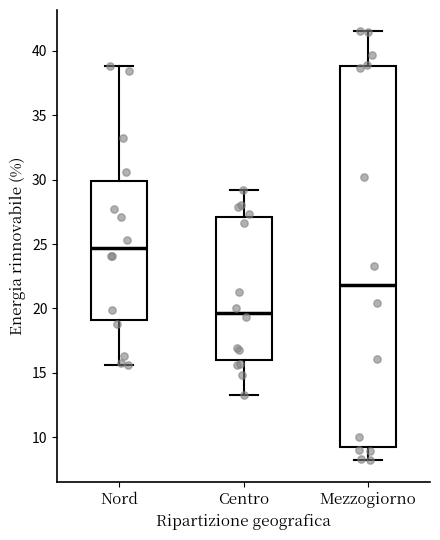

Reading left to right, transcribe this box plot: for each box, give where its median line is, the range the box spans, and where its two whiskers end, as read against the y-axis. The values are not printed on the chart, so give them approximately, as read against the axis.

Nord: median 24.5, box 19.0 to 30.0, whiskers 15.5 to 39.0
Centro: median 19.5, box 16.0 to 27.0, whiskers 13.5 to 29.0
Mezzogiorno: median 22.0, box 9.5 to 39.0, whiskers 8.0 to 41.5